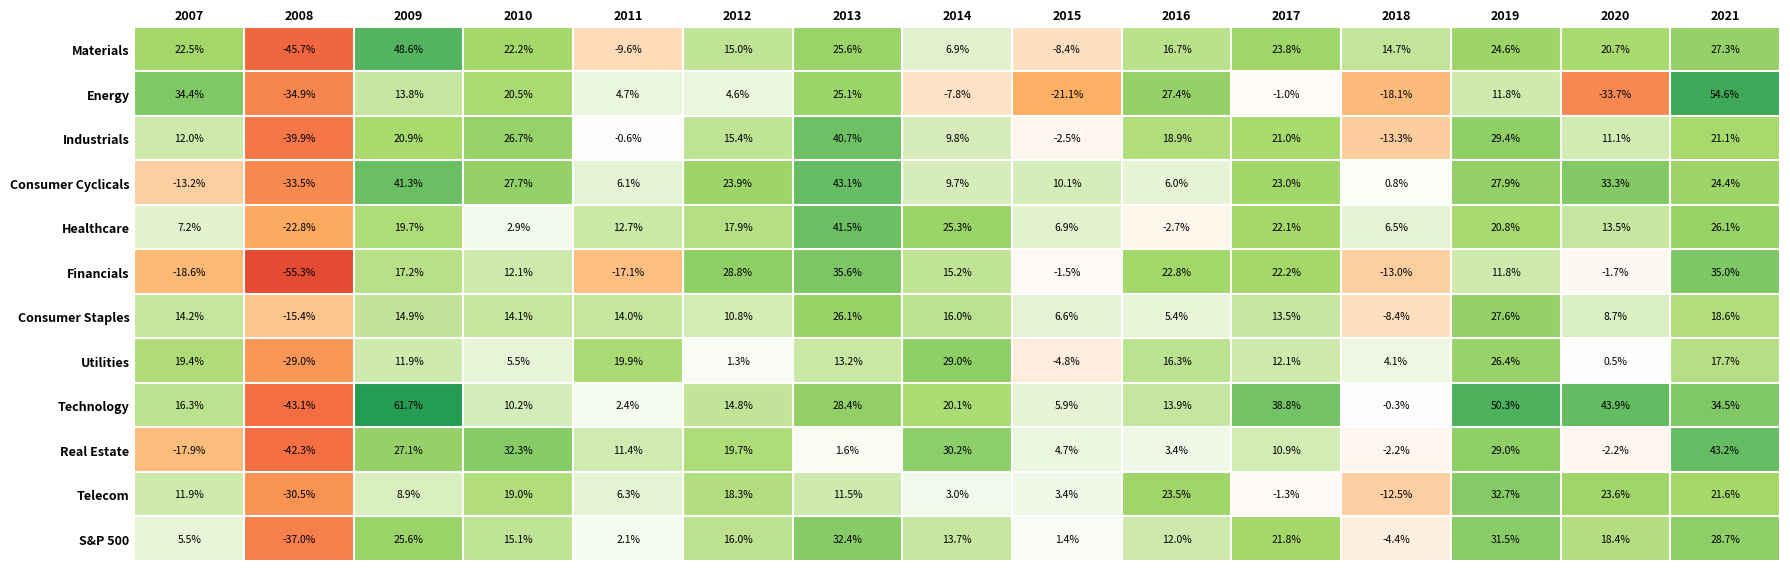

Which category has the lowest value across all series?

2008